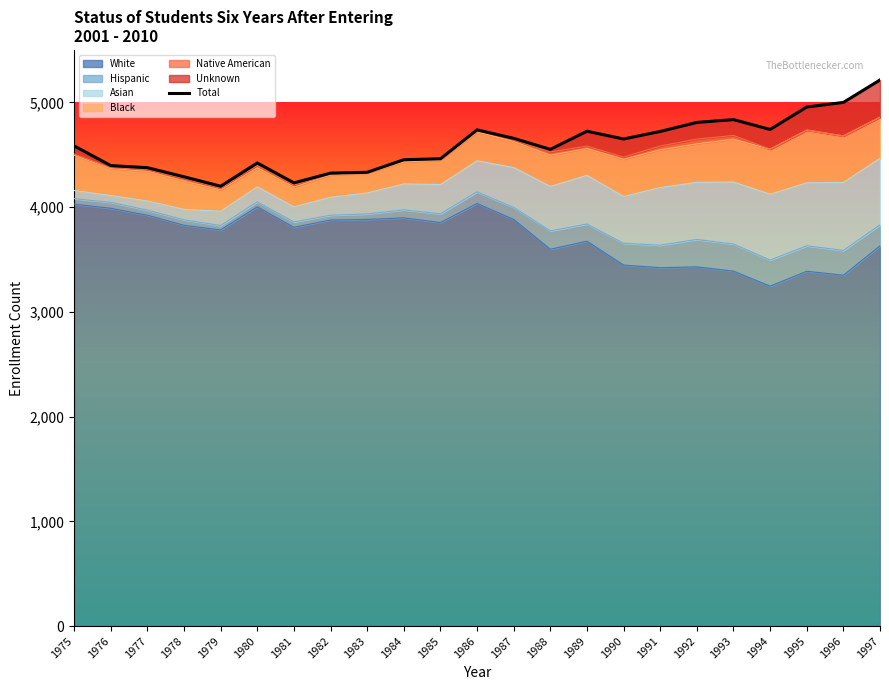

List the labels in order of value, largest first.

1997, 1996, 1995, 1993, 1992, 1994, 1986, 1989, 1991, 1987, 1990, 1975, 1988, 1985, 1984, 1980, 1976, 1977, 1983, 1982, 1978, 1981, 1979